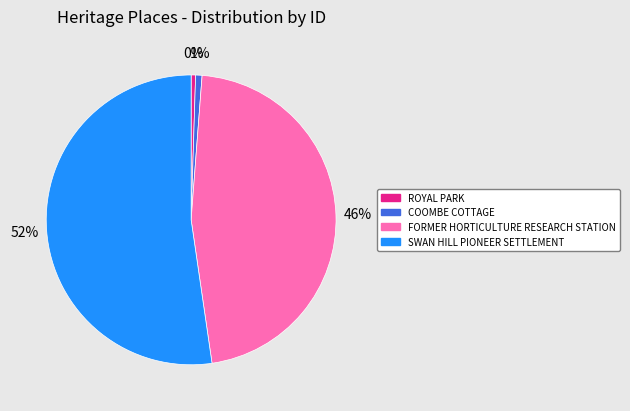

Which slice is the largest?

SWAN HILL PIONEER SETTLEMENT